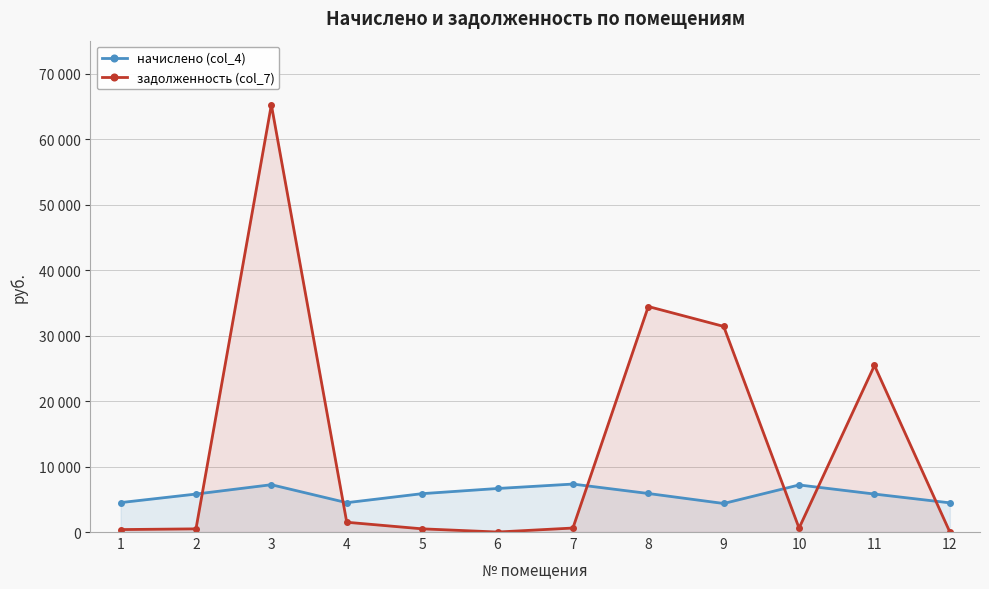

Between which two adjacent categories do начислено (col_4) and задолженность (col_7) first intersect?

2 and 3